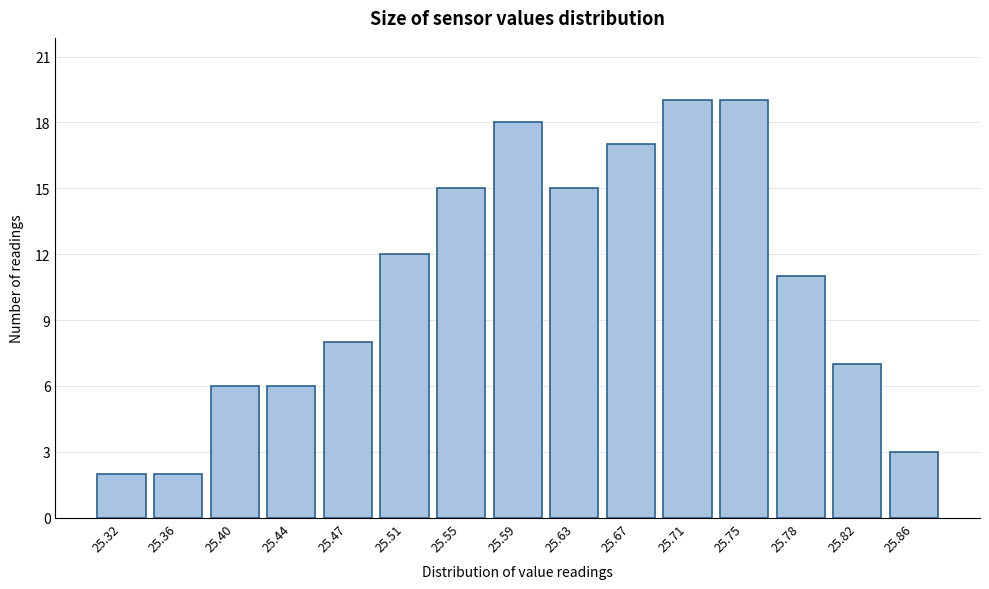

Reading right to left, transcribe all the data shown in this chart.

25.86=3	25.82=7	25.78=11	25.75=19	25.71=19	25.67=17	25.63=15	25.59=18	25.55=15	25.51=12	25.47=8	25.44=6	25.40=6	25.36=2	25.32=2